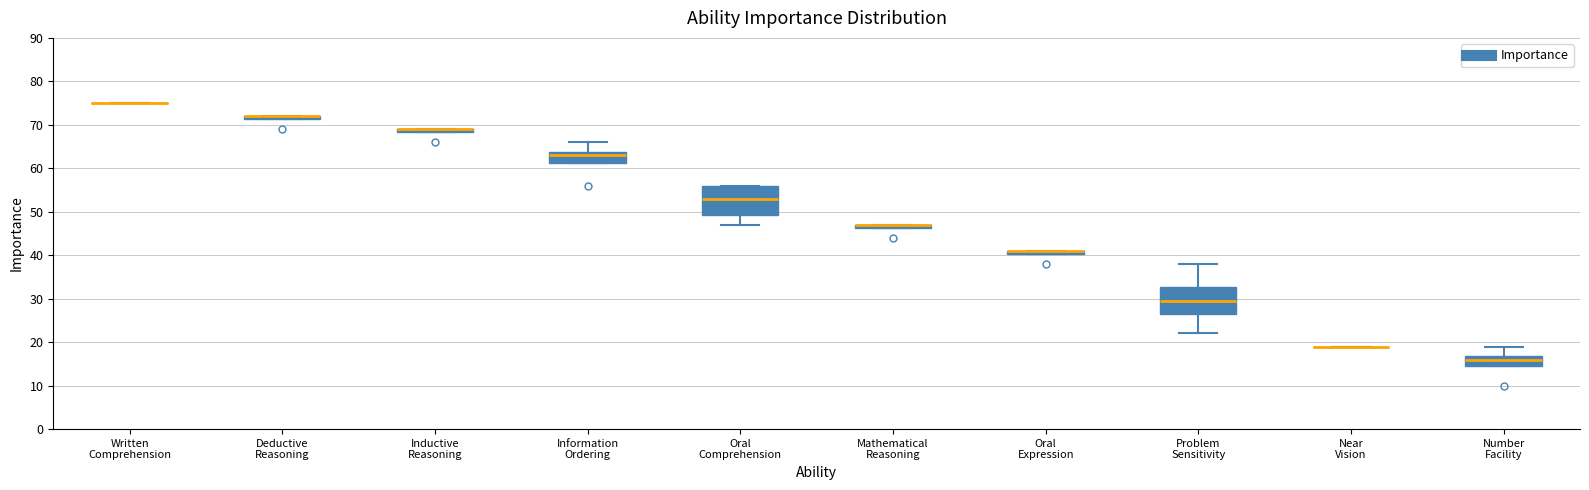

Where is the upper edge of the box for Oral Expression on the y-axis? The values are not printed on the chart, so give them approximately, as read against the axis.

41